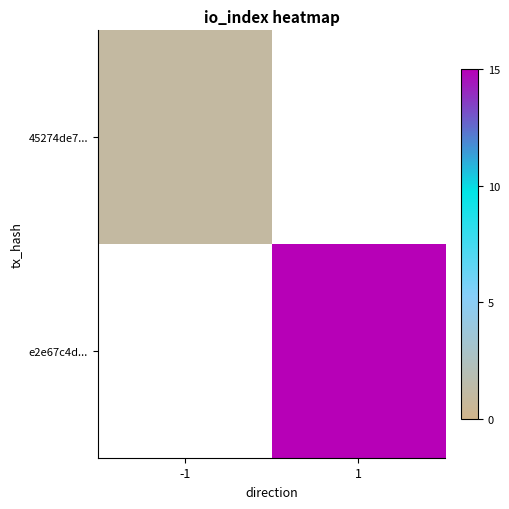

Reading right to left, what are all the values shown in this chart?

45274de7...: 1=0	-1=1
e2e67c4d...: 1=15	-1=0